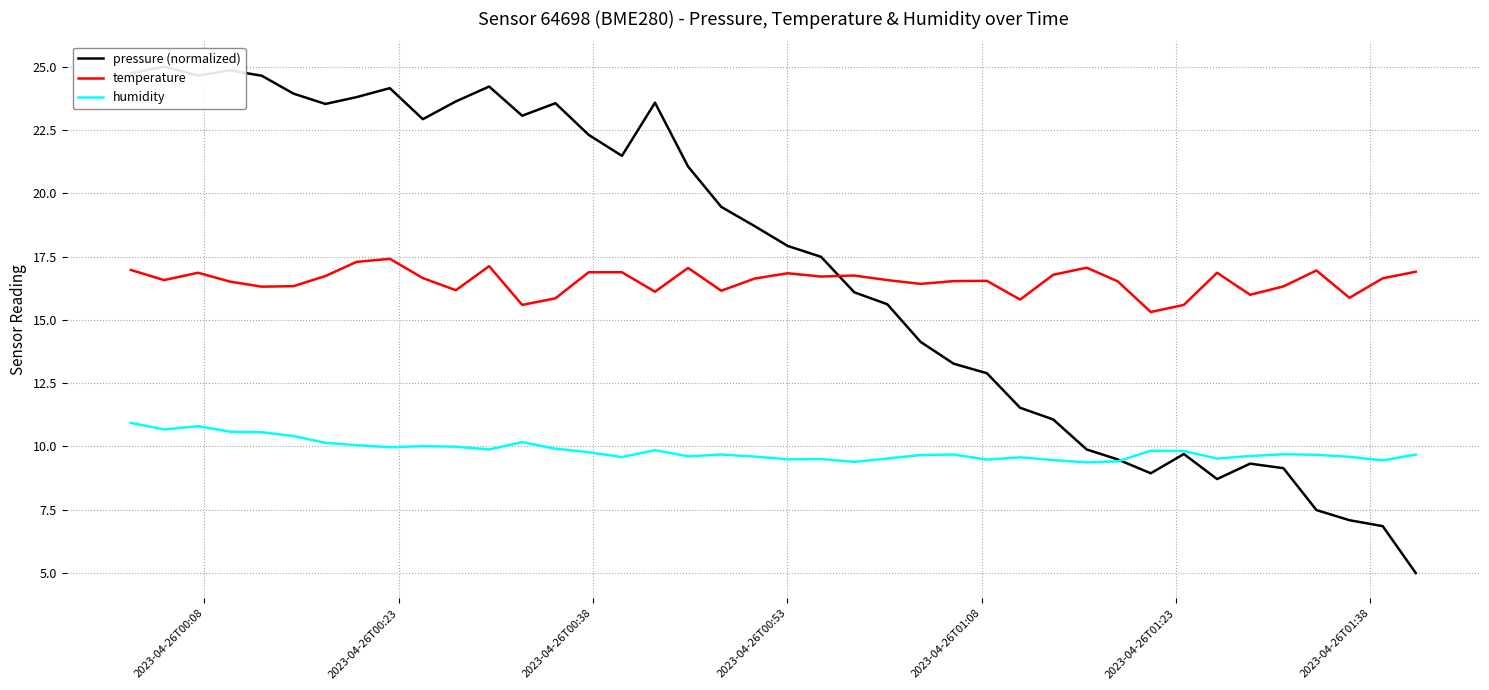

What is the minimum value for humidity?

9.4